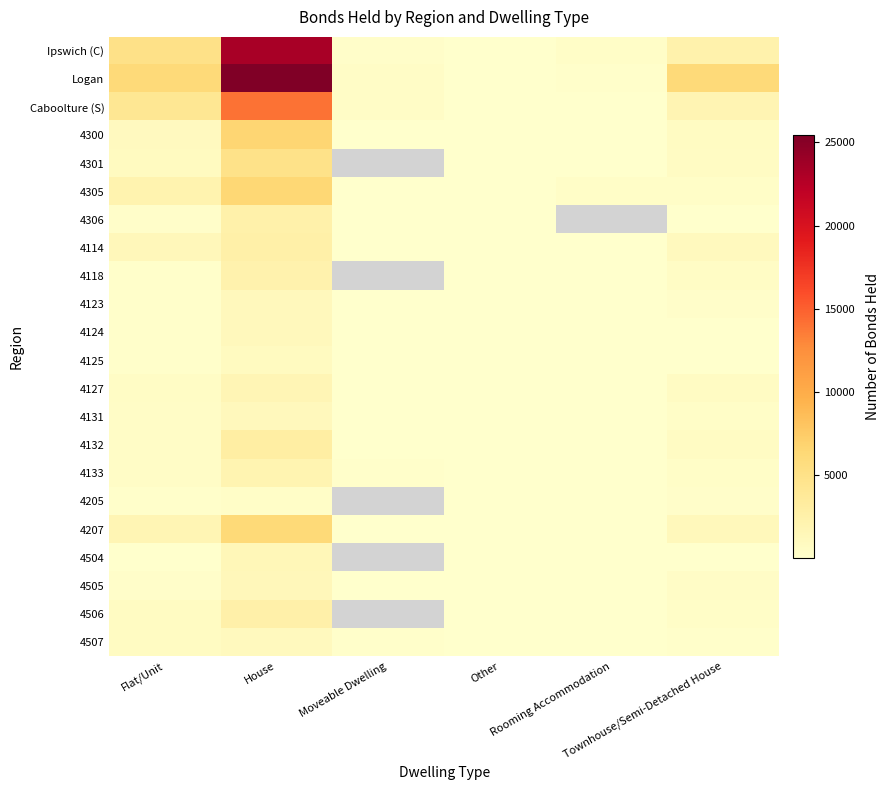

At which label does 4505 first exceed 248?

House